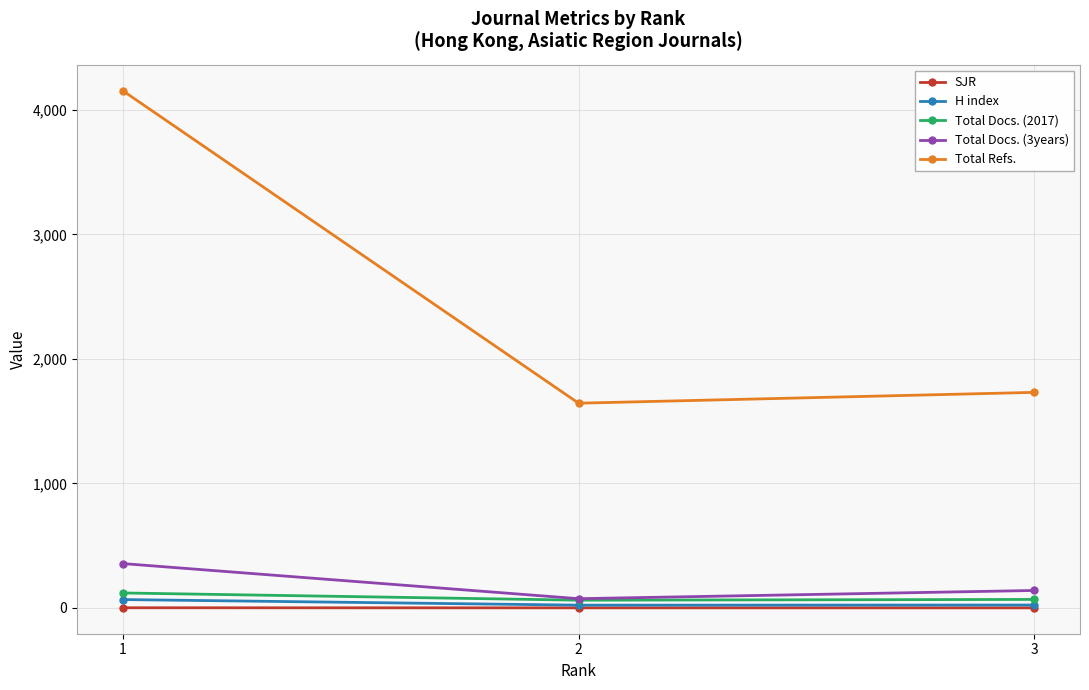

At which label does Total Refs. reach its peak?

1